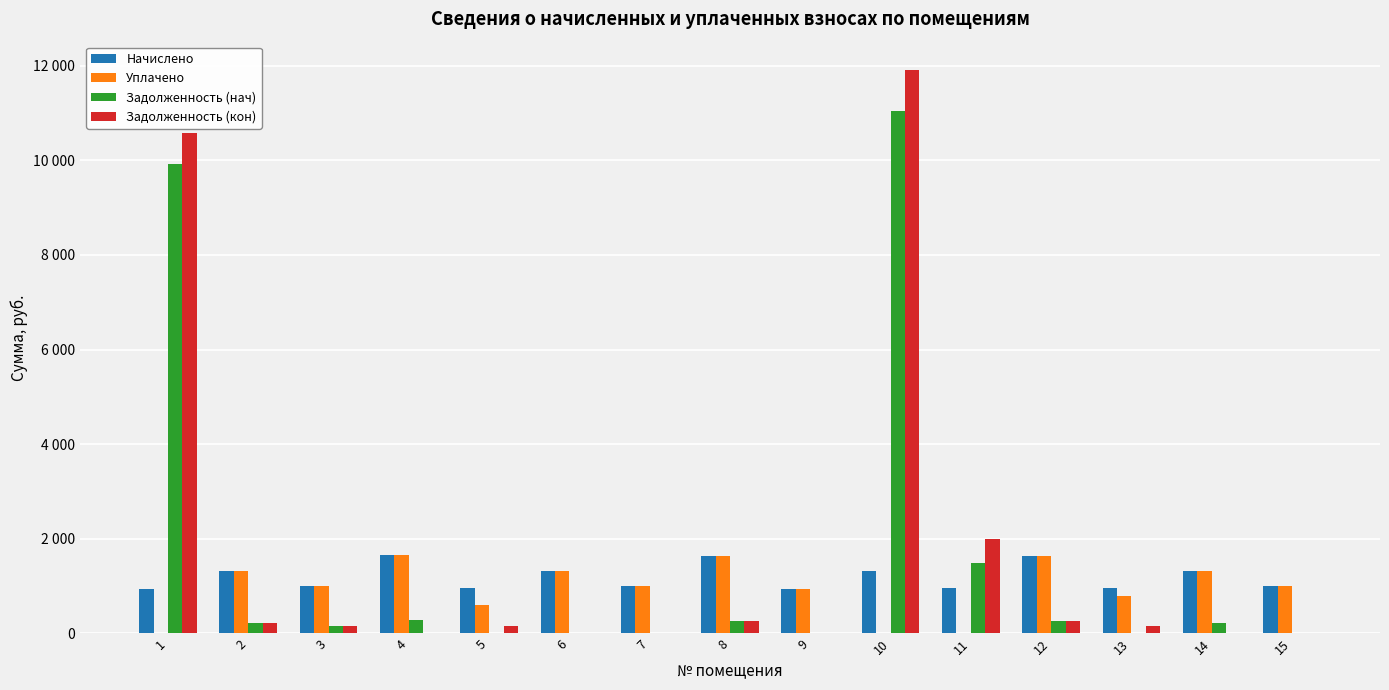

What are all the series names shown in the legend?

Начислено, Уплачено, Задолженность (нач), Задолженность (кон)